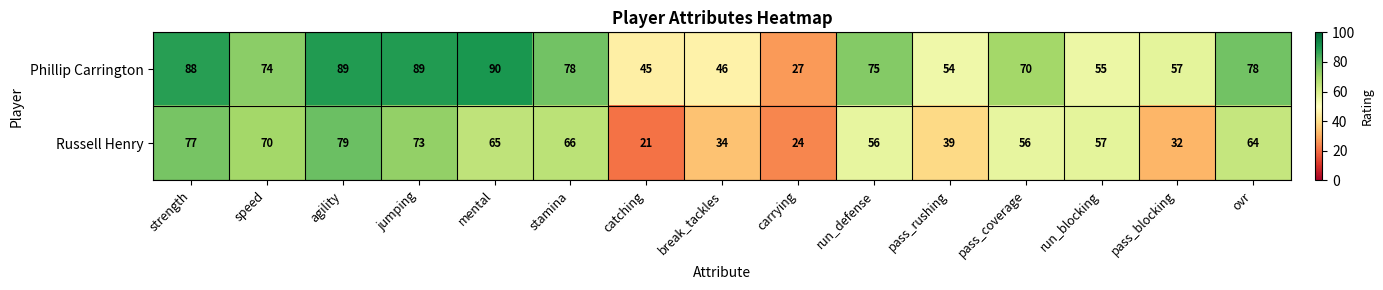

How many categories are shown in the chart?

15